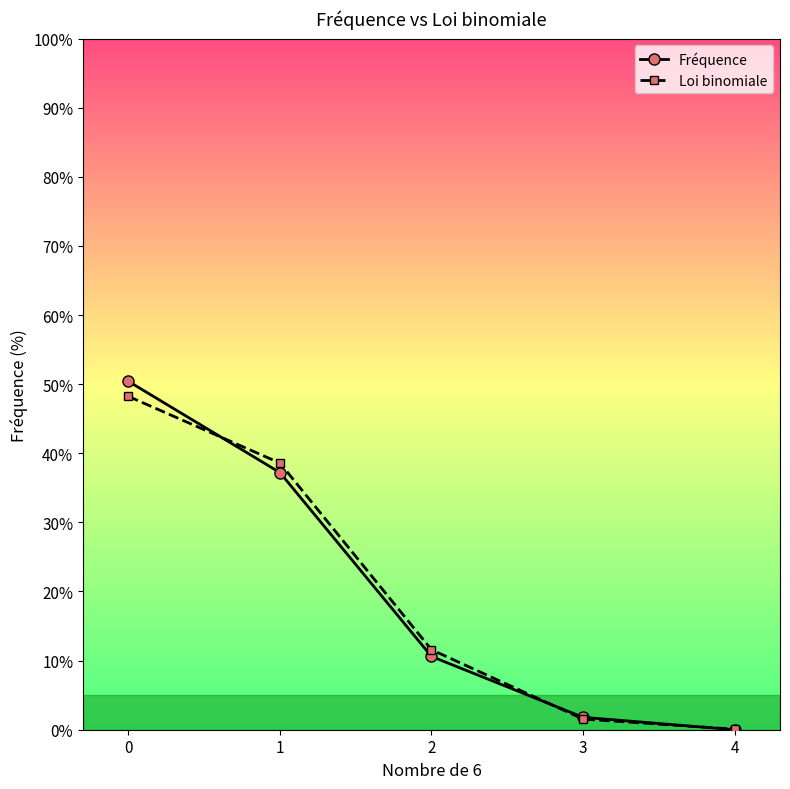

Reading left to right, extract all data points from this chart.

Fréquence: 0=50.4	1=37.2	2=10.6	3=1.8	4=0.0
Loi binomiale: 0=48.2	1=38.6	2=11.6	3=1.5	4=0.1